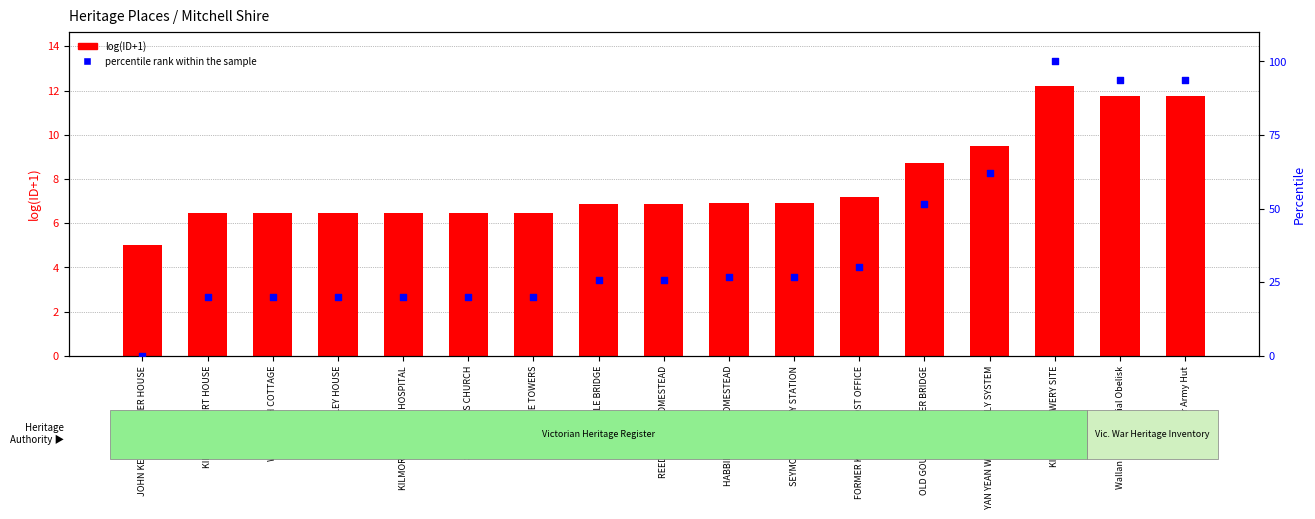

What is the total value across all series at YAN YEAN WATER SUPPLY SYSTEM?

71.6